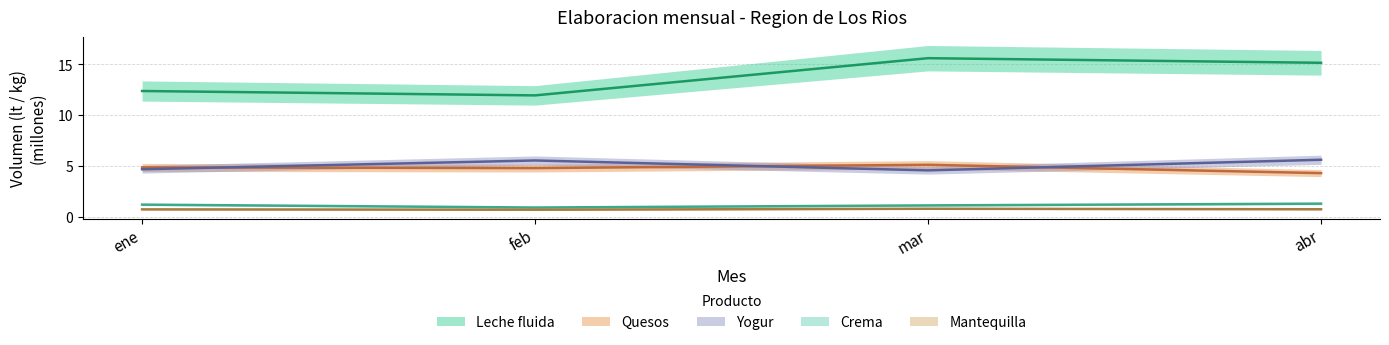

True or false: Leche fluida and Quesos cross at least once.

False